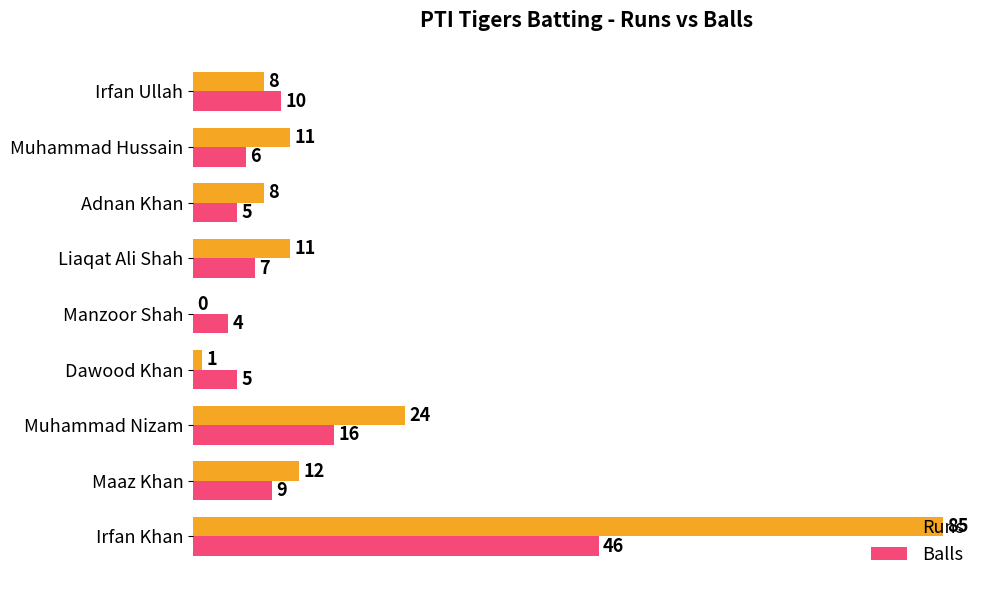

Is it true that Runs equals 9 at Muhammad Nizam?

False